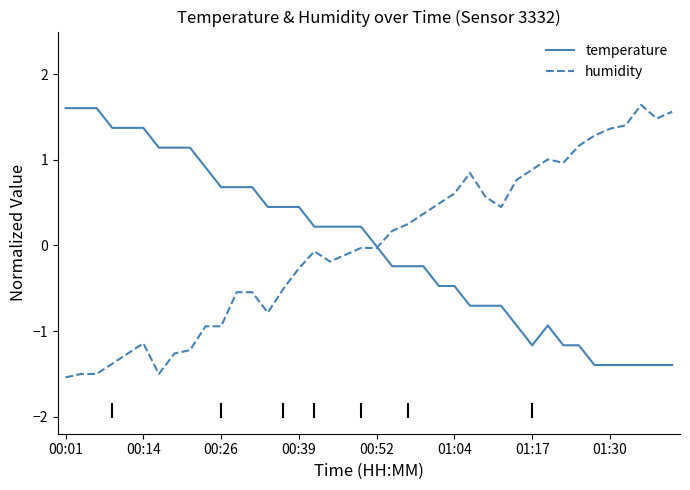

Which series ends up on top after the final intersection of temperature and humidity?

humidity